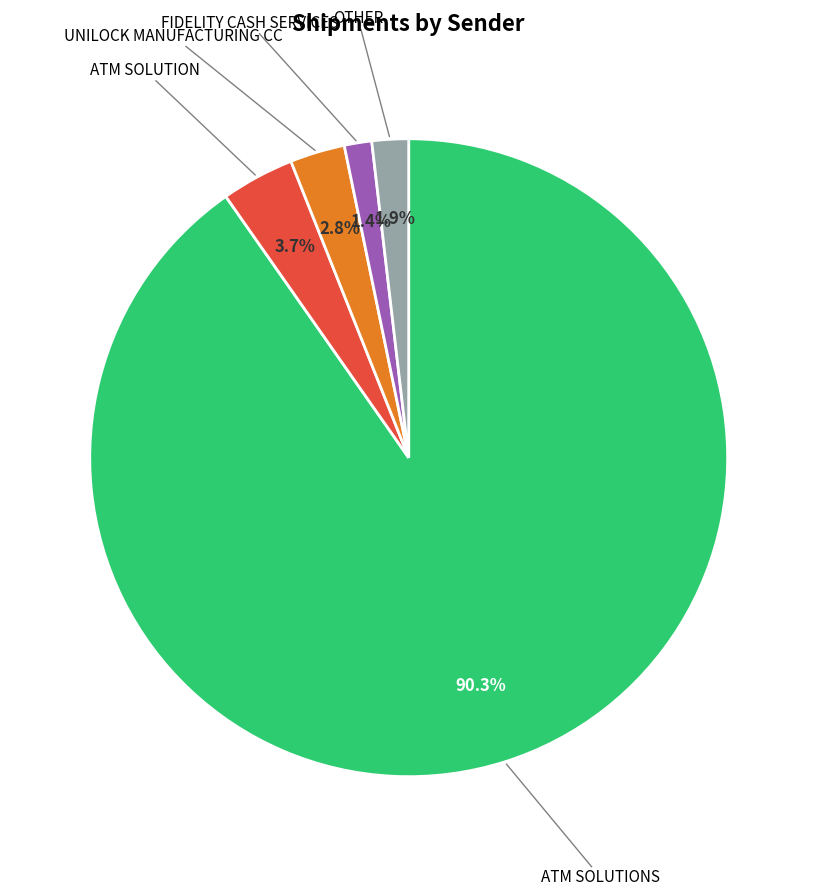

How many slices are in this pie chart?

5